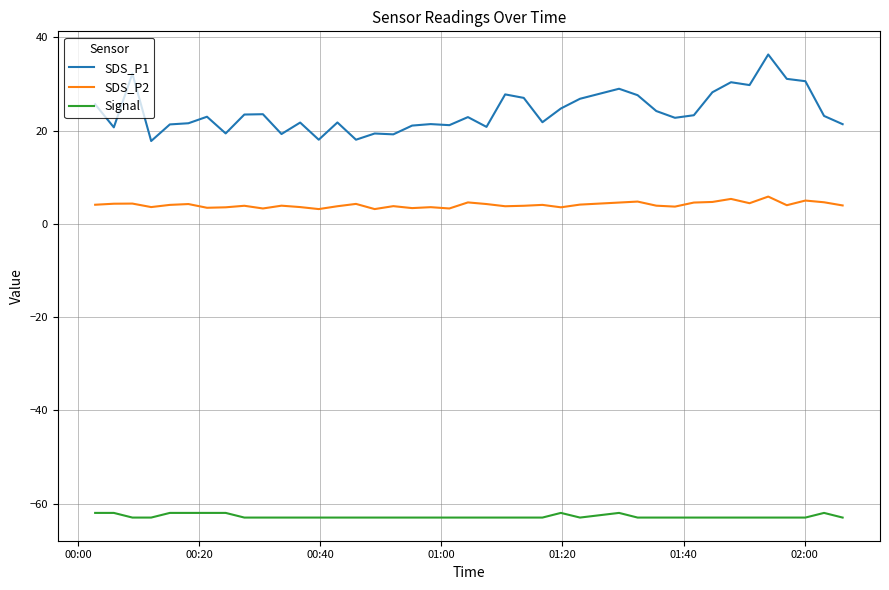

List the series in order of their peak value, lowest first.

Signal, SDS_P2, SDS_P1